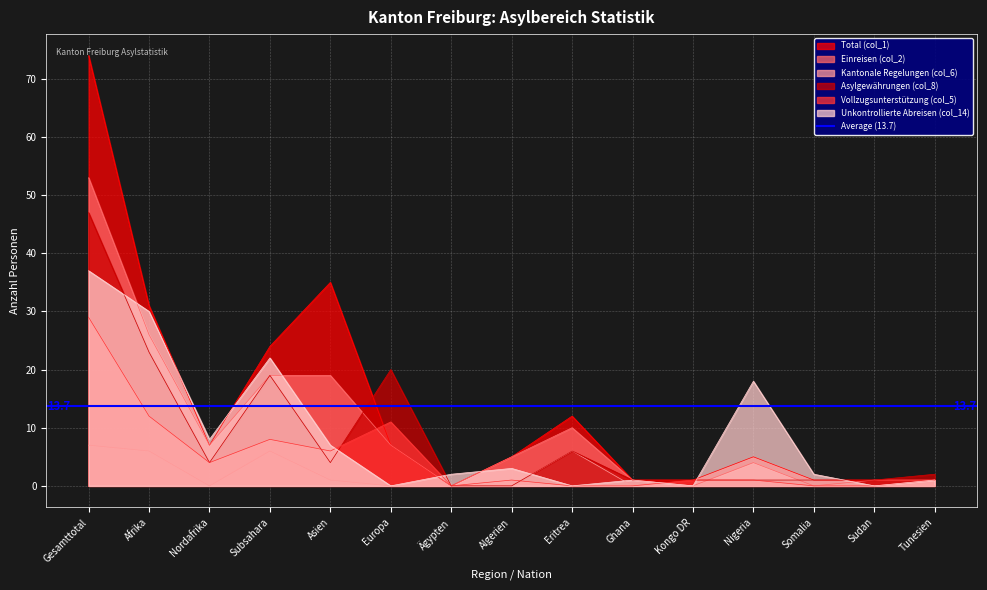

True or false: Vollzugsunterstützung (col_5) has a value of 10 at Gesamttotal.

False